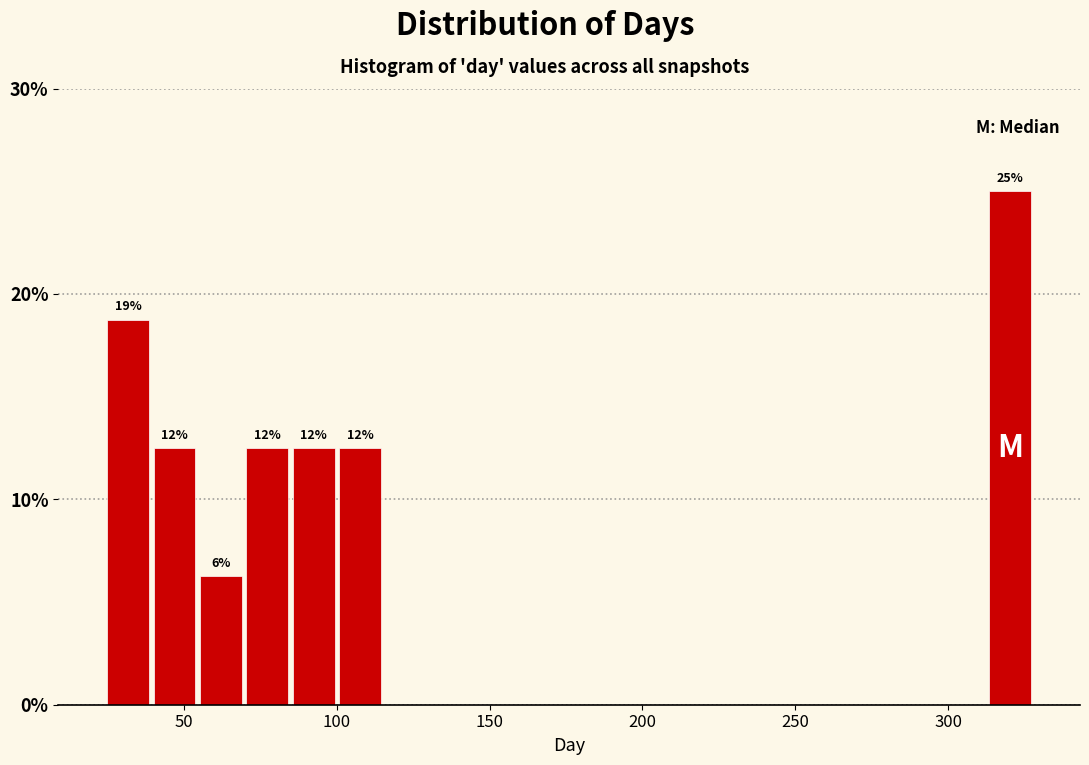

Around what value on the x-axis is the tallest bar? Give the approximate position of its centre, as read against the axis.

320